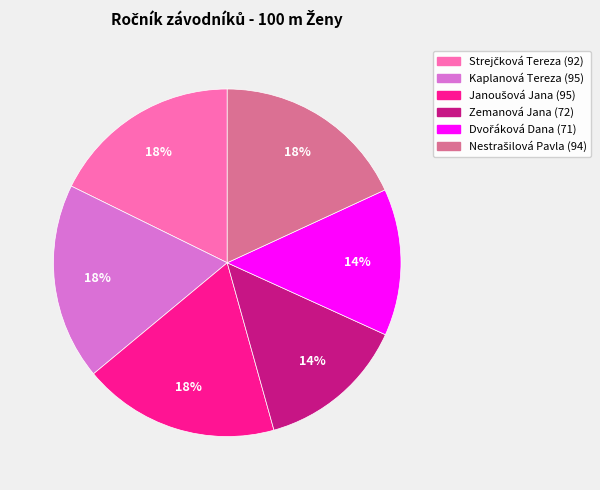

Is it true that Kaplanová Tereza is 8% of the pie?

False